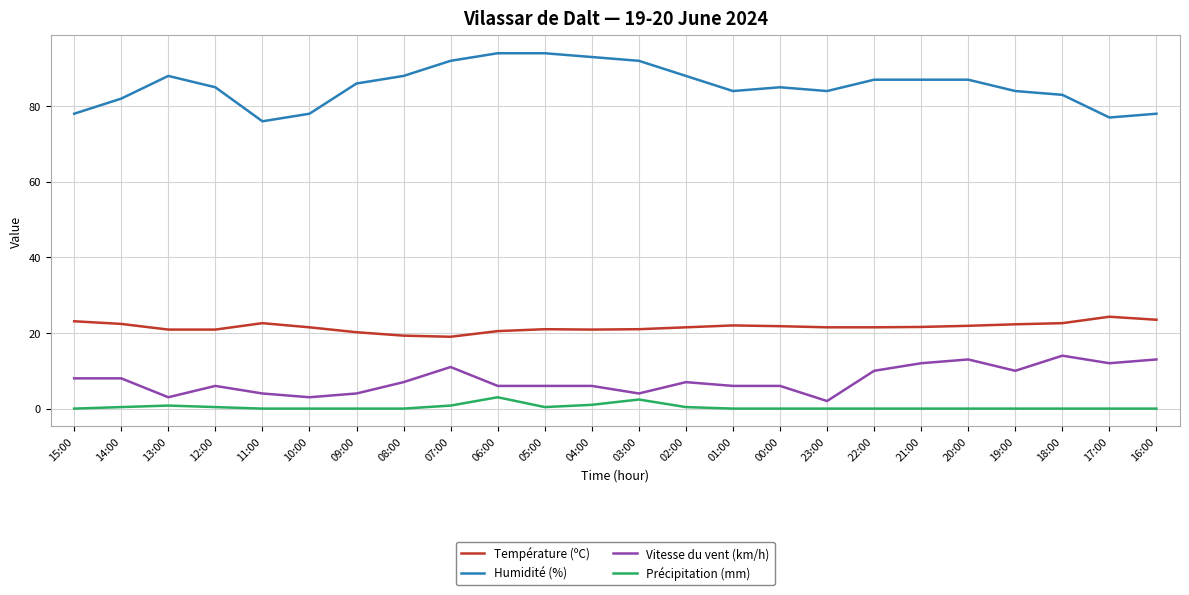

What is the spread (max minus min) of values at 08:00?

88.0